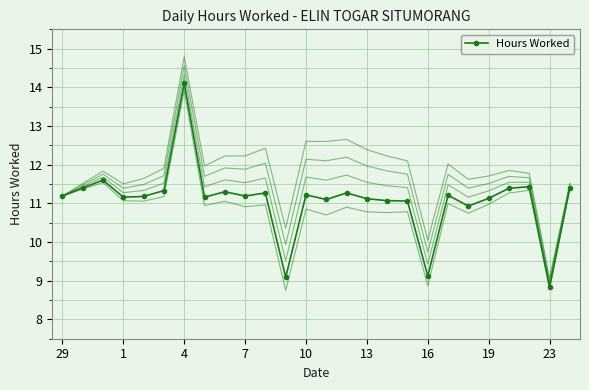

The value of Hours Worked at 4 is 14.1. True or false?

True